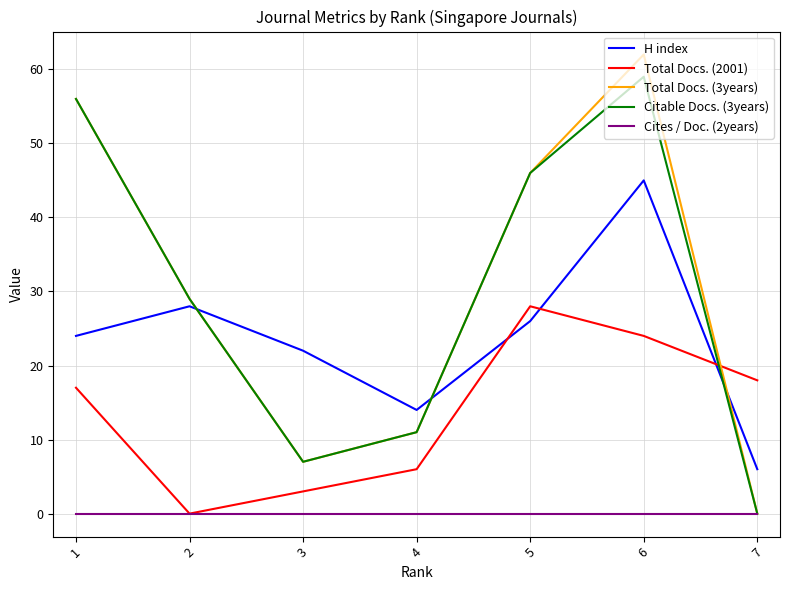

Which category has the lowest value in the Total Docs. (2001) series?

2